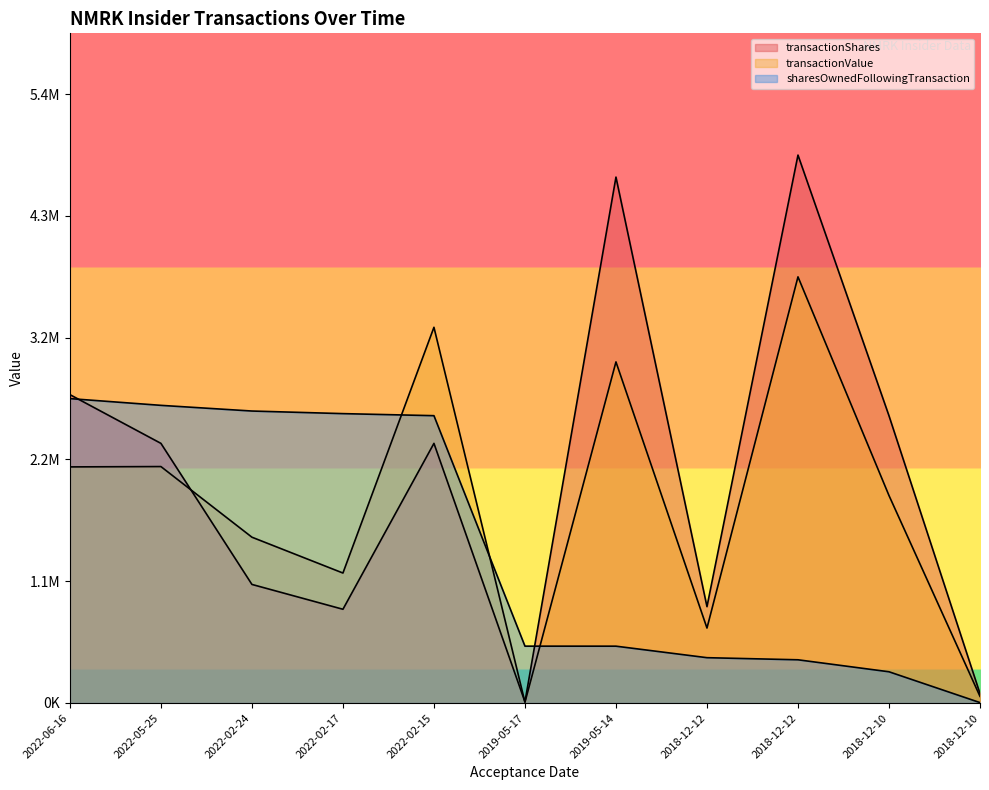

At which label does transactionShares reach its minimum?

2019-05-17